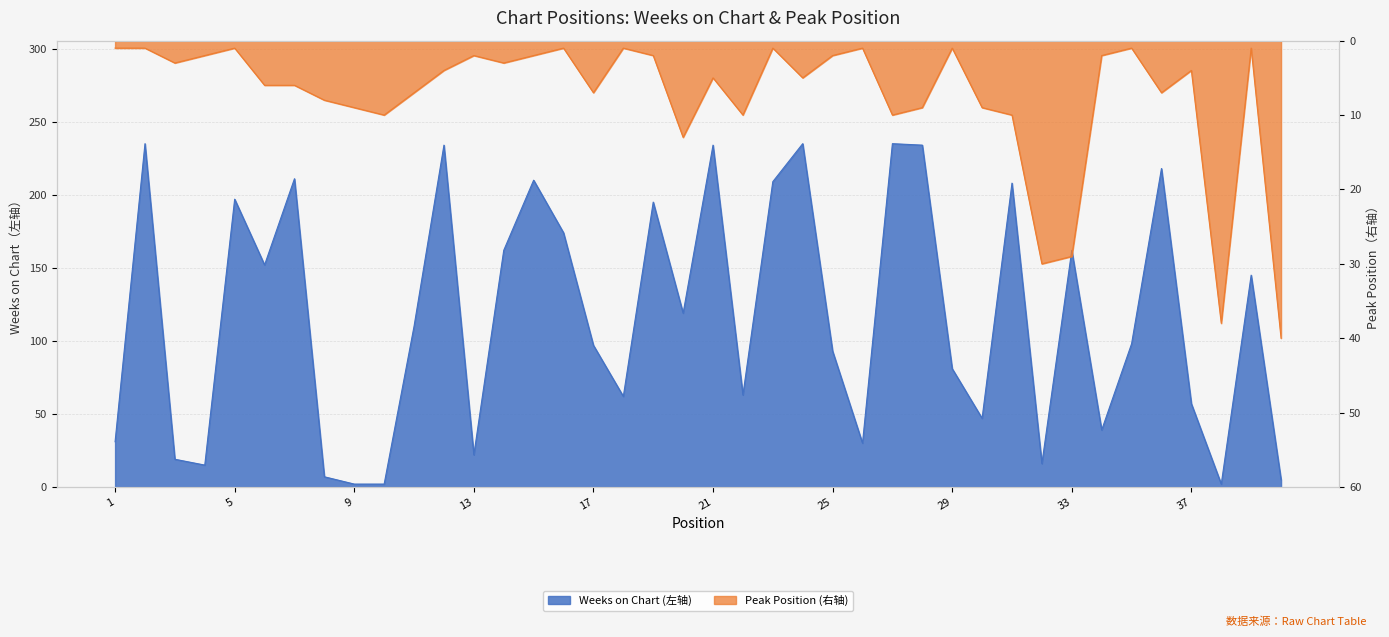

Which series has the widest spread of values?

Weeks on Chart